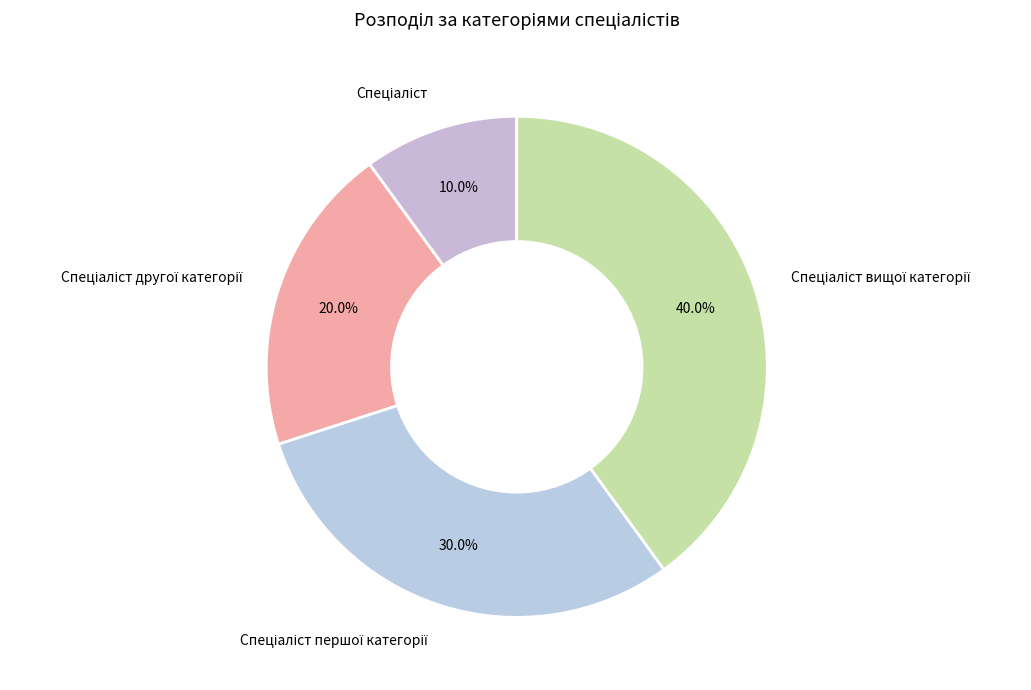

Is there any slice that represents more than half of the pie?

No